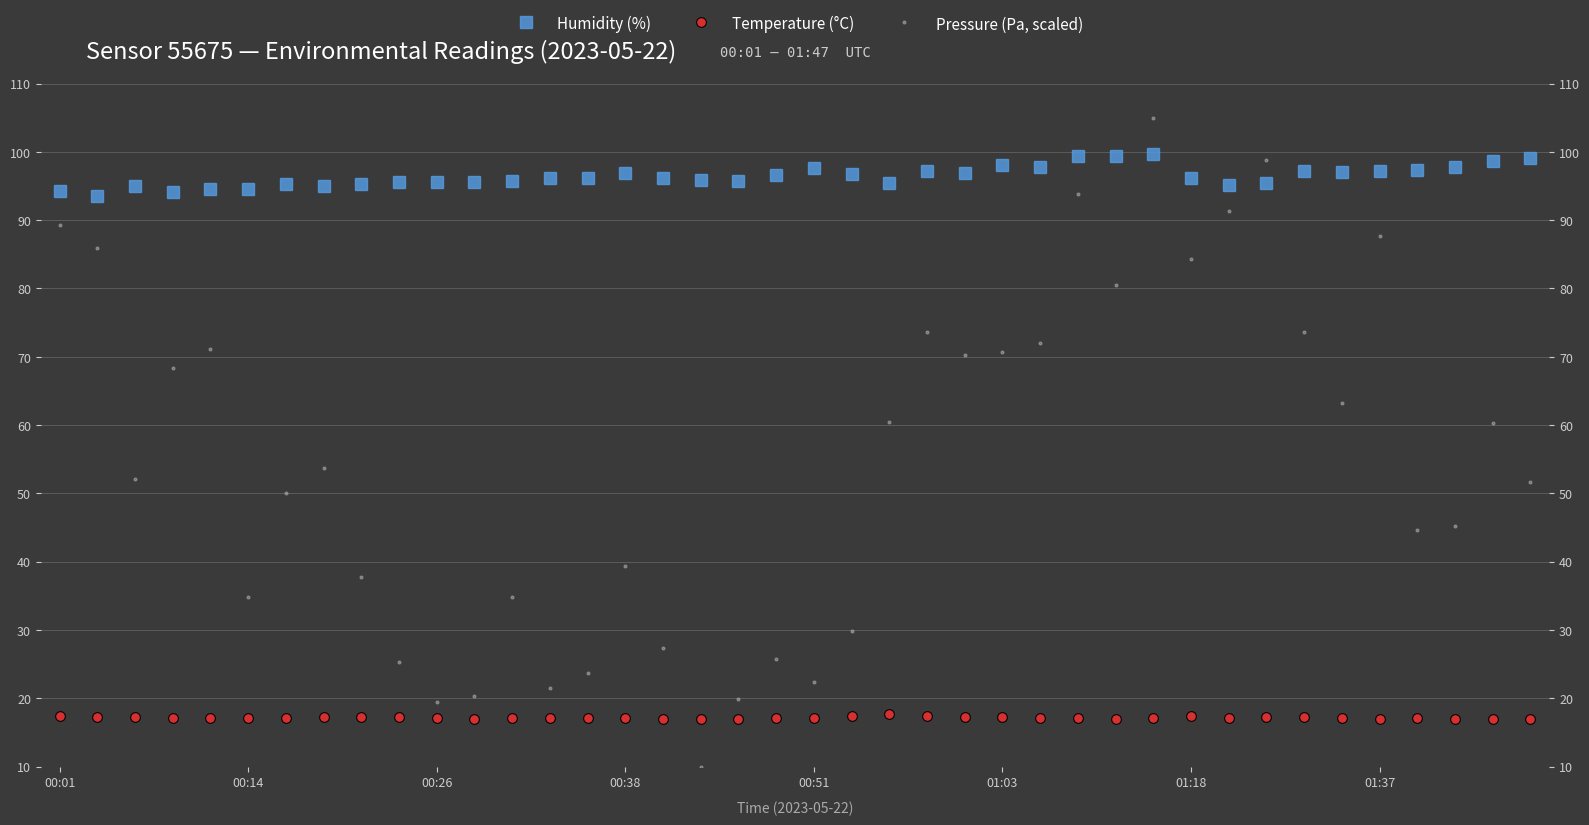

What is the difference between the Pressure (Pa, scaled) values at 26 and 28?

8.6